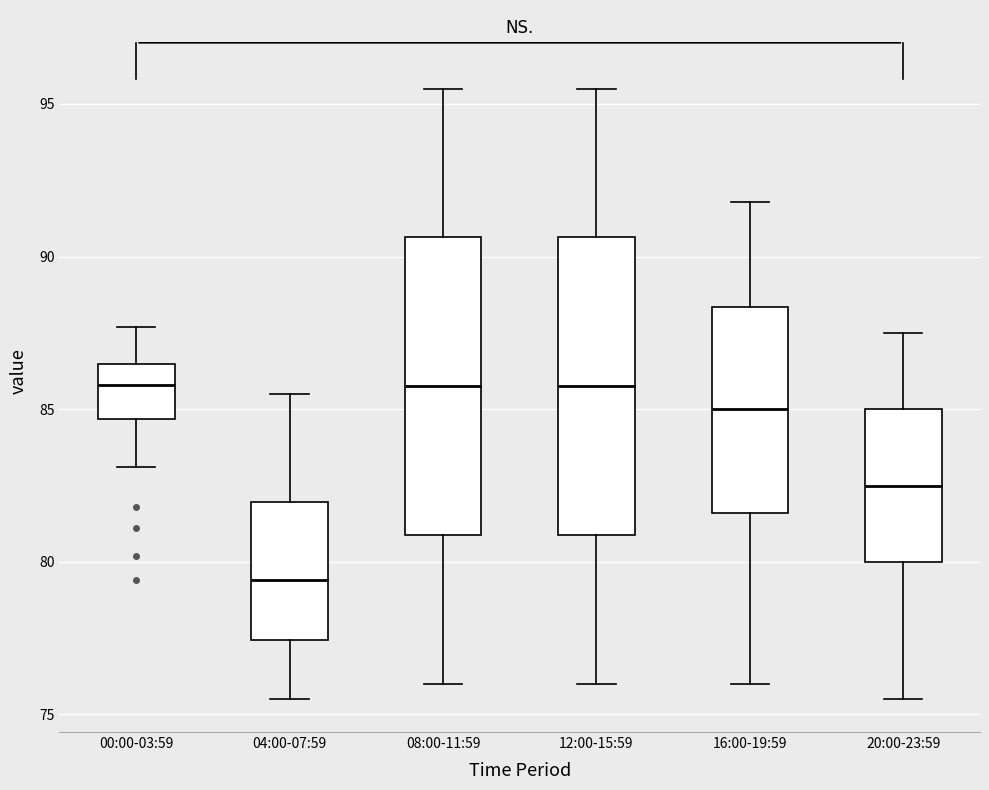

Reading left to right, read every box against the y-axis: the position of its median line, the range the box covers, and the ends of its whiskers. The values are not printed on the chart, so give them approximately, as read against the axis.

00:00-03:59: median 86.0, box 84.5 to 86.5, whiskers 83.0 to 87.5
04:00-07:59: median 79.5, box 77.5 to 82.0, whiskers 75.5 to 85.5
08:00-11:59: median 86.0, box 81.0 to 90.5, whiskers 76.0 to 95.5
12:00-15:59: median 86.0, box 81.0 to 90.5, whiskers 76.0 to 95.5
16:00-19:59: median 85.0, box 81.5 to 88.5, whiskers 76.0 to 92.0
20:00-23:59: median 82.5, box 80.0 to 85.0, whiskers 75.5 to 87.5